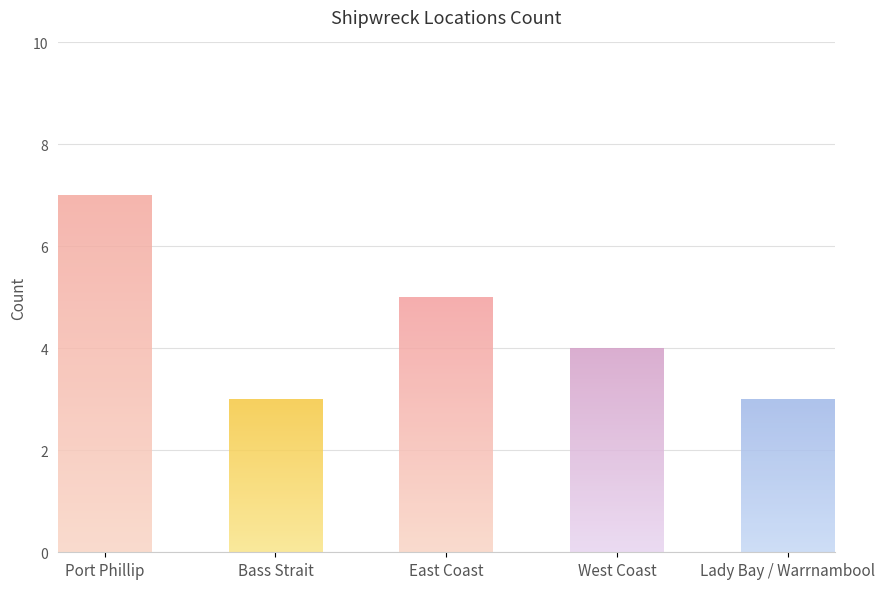

Is it true that the value at Port Phillip is 7?

True